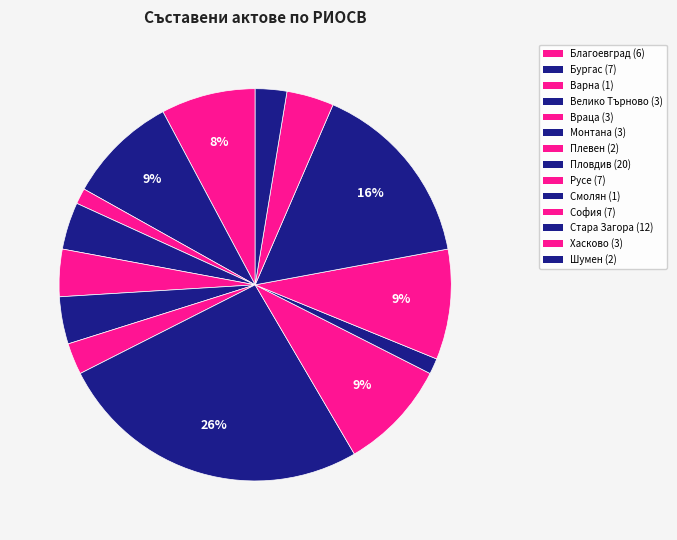

How many segments does this pie chart have?

14